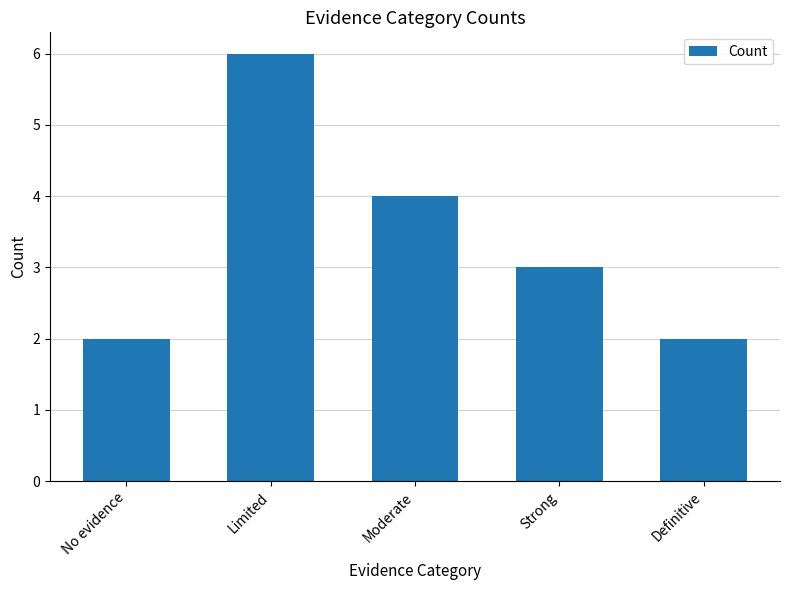

What is the label of the 5th bar from the left?

Definitive